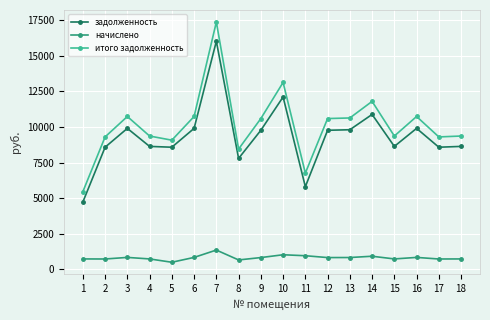

Rank the series at 14 from highest to lowest value.

итого задолженность, задолженность, начислено